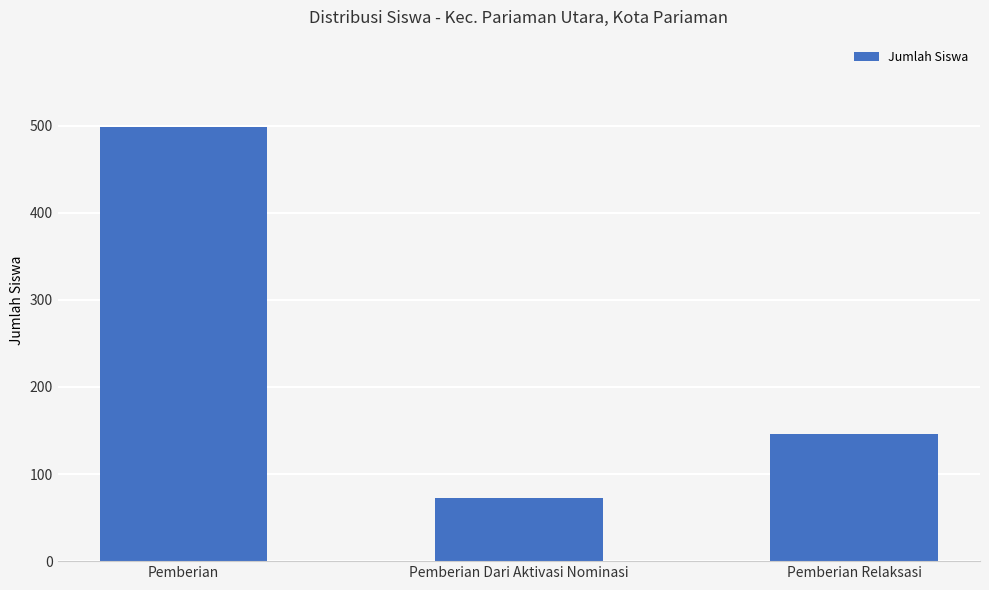

What is the value of the 1st bar from the left?

499